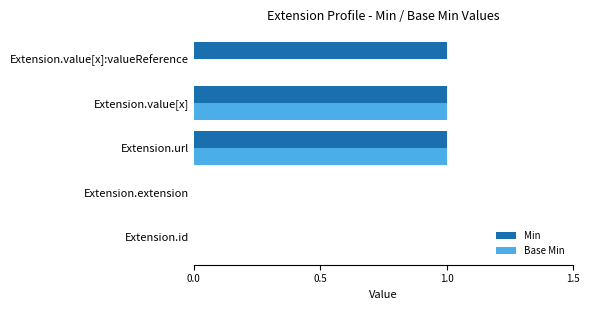

Which series has the largest total across all categories?

Min